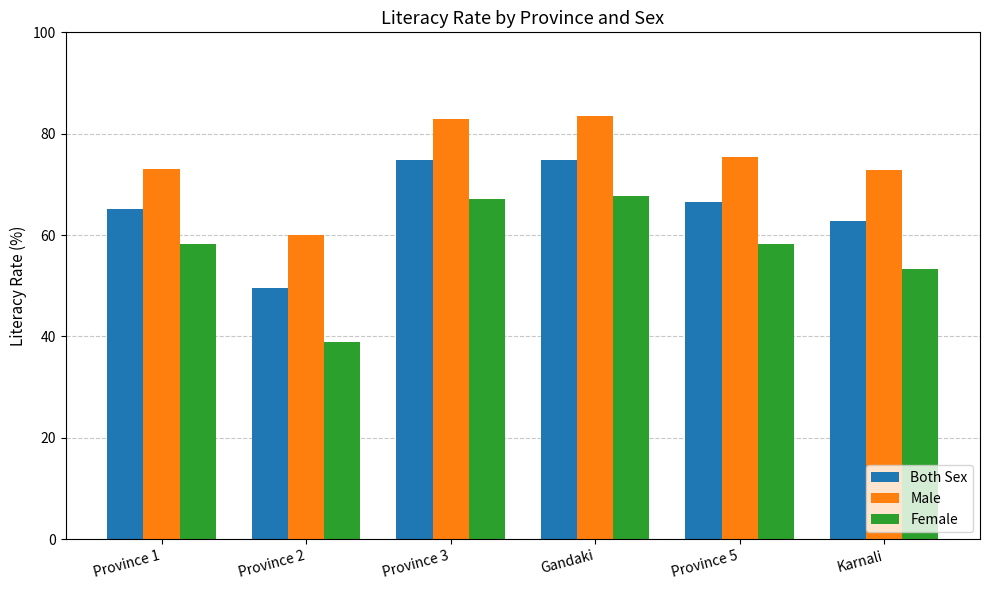

What is the total value across all series at Province 2?

148.5